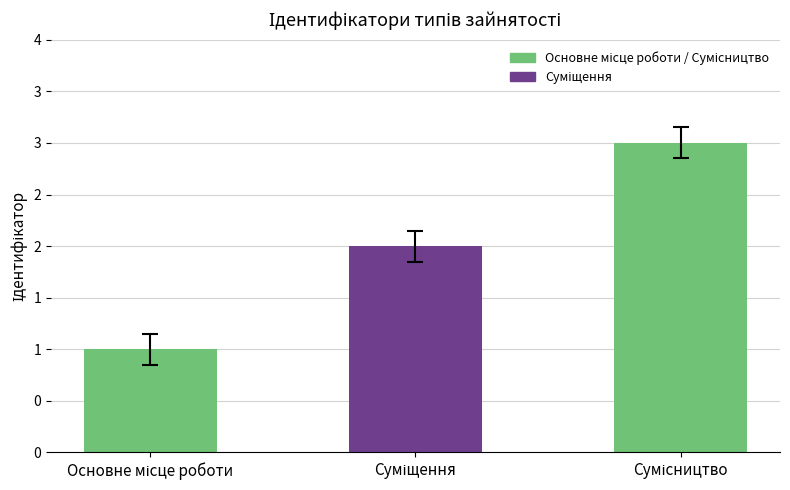

Does the chart contain any negative values?

No